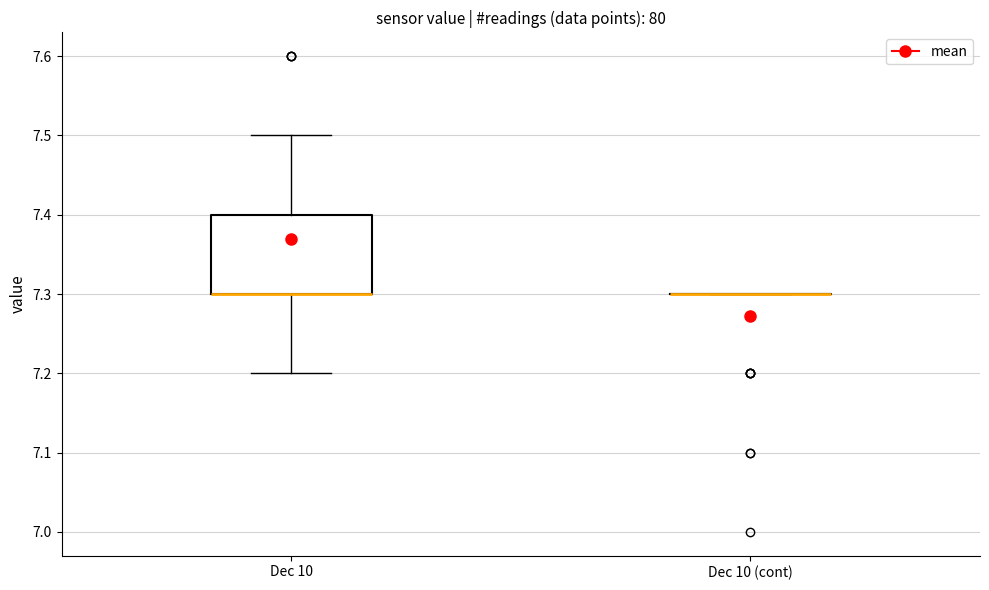

Reading left to right, read every box against the y-axis: the position of its median line, the range the box covers, and the ends of its whiskers. The values are not printed on the chart, so give them approximately, as read against the axis.

Dec 10: median 7.3 (drawn on the box's lower edge), box 7.3 to 7.4, whiskers 7.2 to 7.5
Dec 10 (cont): box collapsed to a line at 7.3, whiskers 7.3 to 7.3